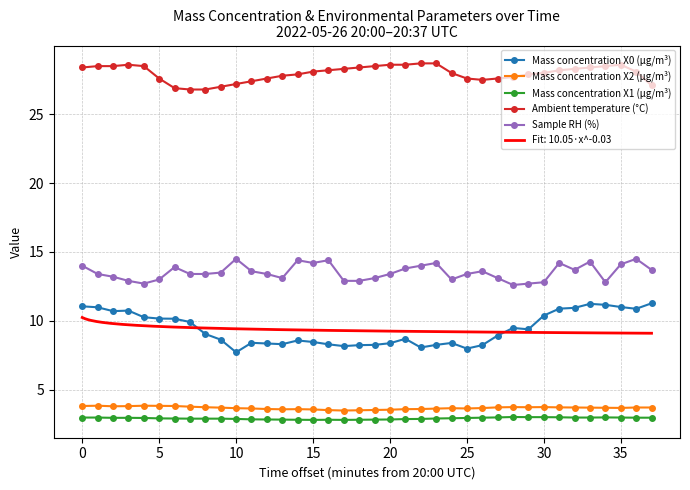

True or false: Mass concentration X2 (μg/m³) has more than 0 interior local peaks.

True